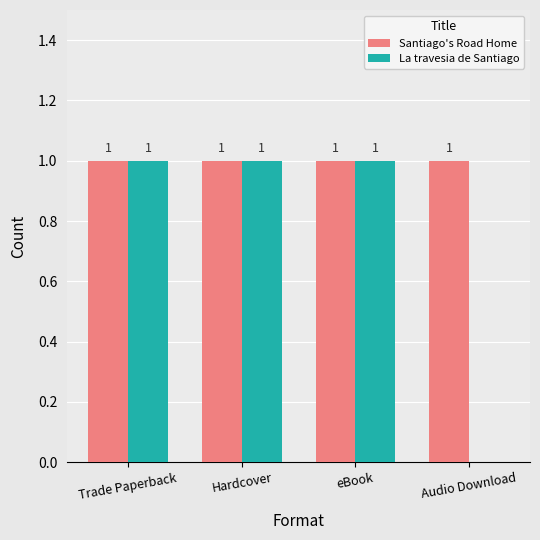

What is the sum of the Santiago's Road Home values at Audio Download and Hardcover?

2